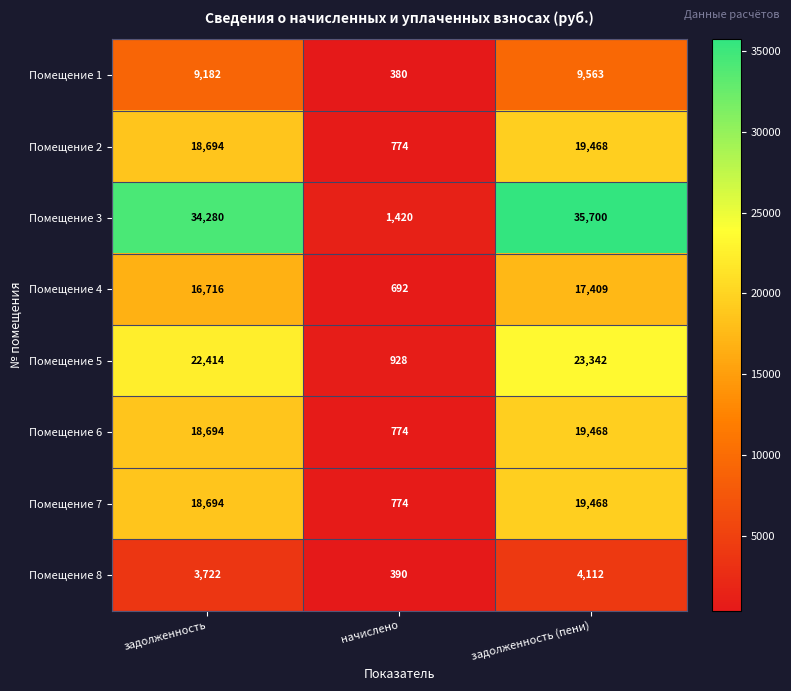

Reading left to right, what are all the values shown in this chart?

Помещение 1: задолженность=9182	начислено=380	задолженность (пени)=9563
Помещение 2: задолженность=18694	начислено=774	задолженность (пени)=19468
Помещение 3: задолженность=34280	начислено=1420	задолженность (пени)=35700
Помещение 4: задолженность=16716	начислено=692	задолженность (пени)=17409
Помещение 5: задолженность=22414	начислено=928	задолженность (пени)=23342
Помещение 6: задолженность=18694	начислено=774	задолженность (пени)=19468
Помещение 7: задолженность=18694	начислено=774	задолженность (пени)=19468
Помещение 8: задолженность=3722	начислено=390	задолженность (пени)=4112